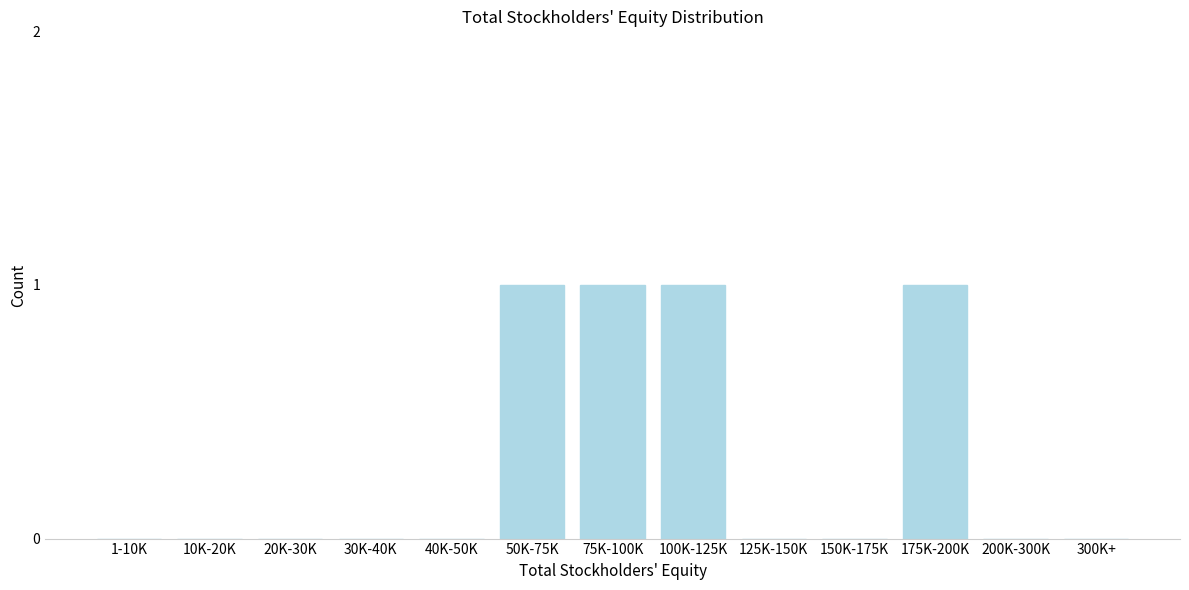

Reading right to left, extract all data points from this chart.

300K+=0	200K-300K=0	175K-200K=1	150K-175K=0	125K-150K=0	100K-125K=1	75K-100K=1	50K-75K=1	40K-50K=0	30K-40K=0	20K-30K=0	10K-20K=0	1-10K=0